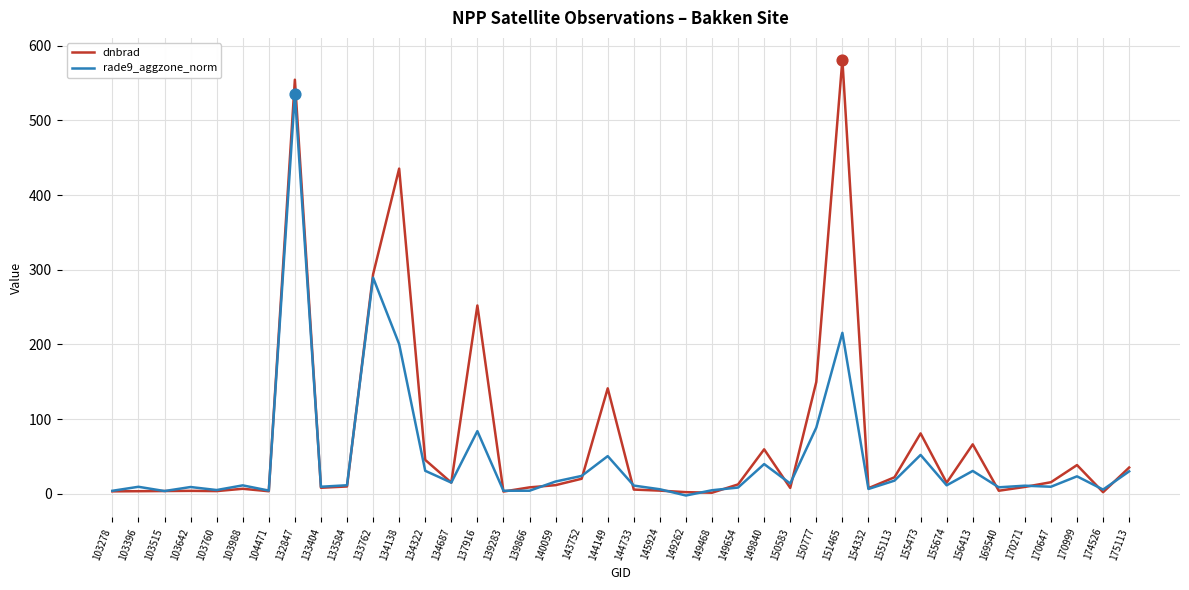

At how many categories does at least one series exceed 301?

3